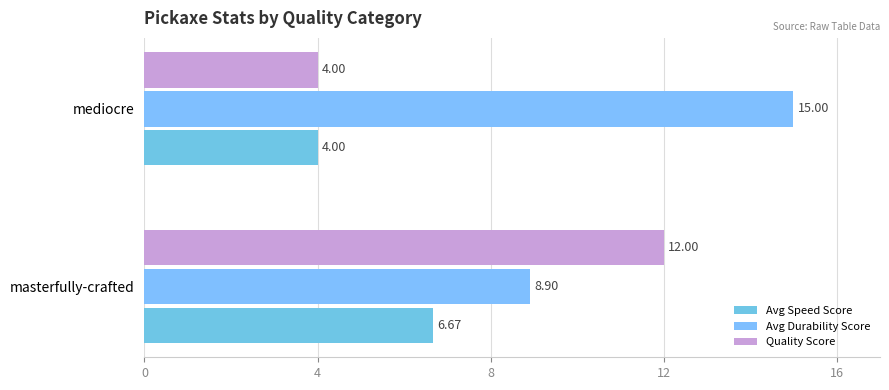

How many series are shown in this chart?

3